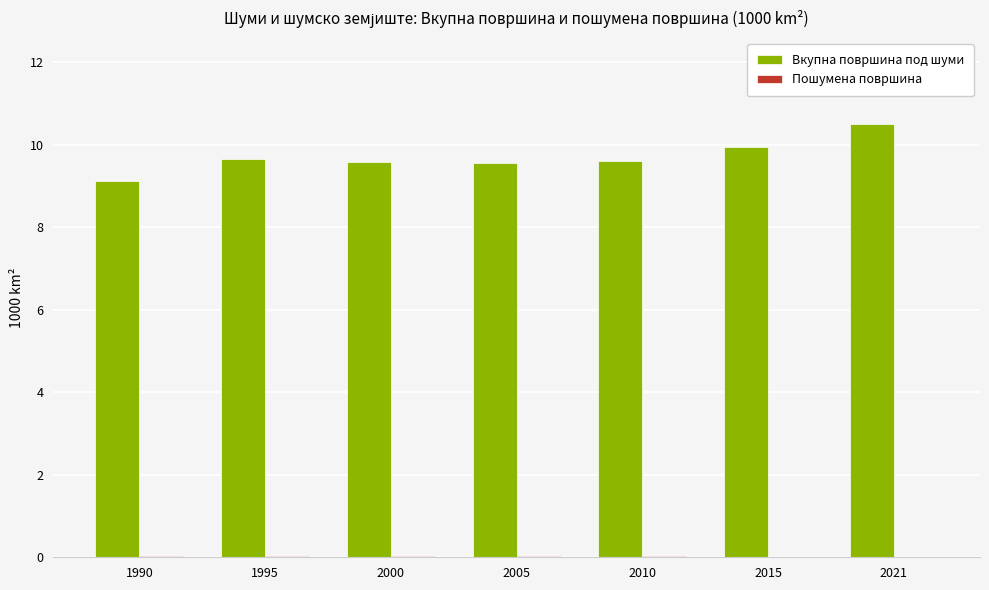

At which category is the sum across all series the highest?

2021